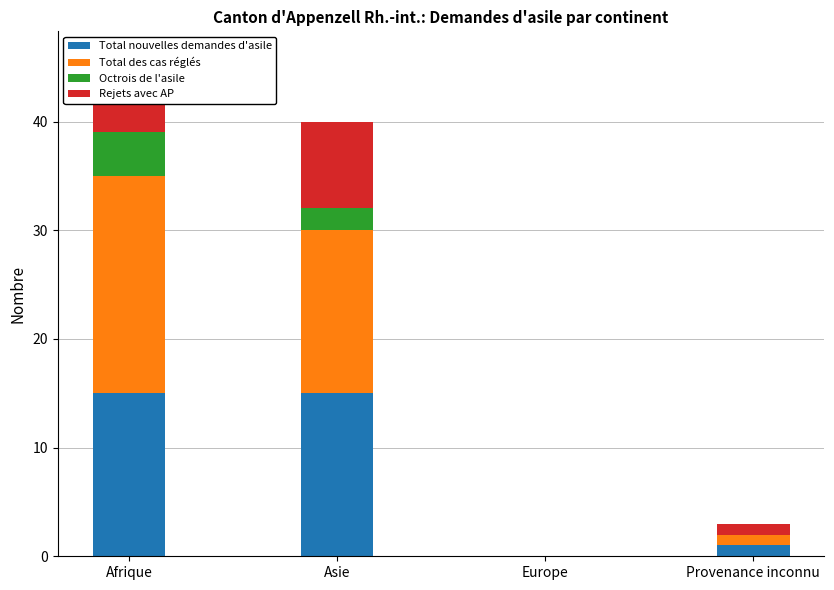

How many series are shown in this chart?

4